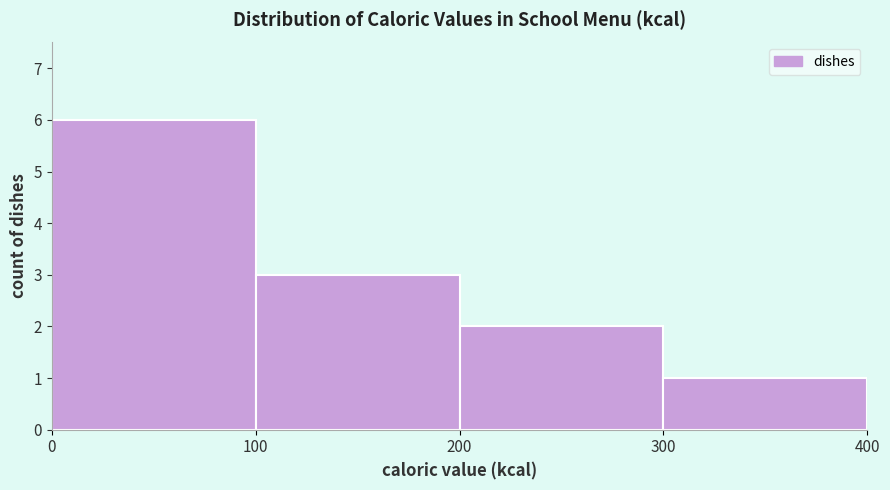

Reading left to right, transcribe this chart: for each bar, give the range it covers on the x-axis and its height. The values are not printed on the chart, so give them approximately, as read against the axis.

0 to 100: 6
100 to 200: 3
200 to 300: 2
300 to 400: 1